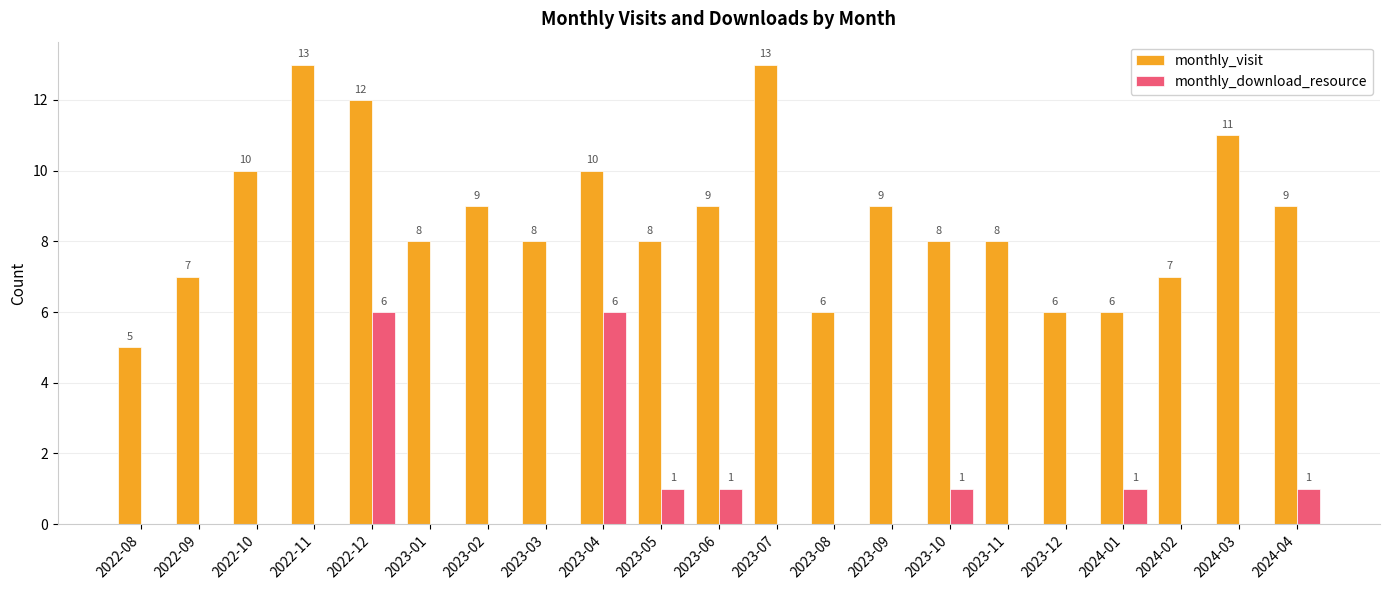

True or false: monthly_download_resource has a value of -3 at 2023-08.

False